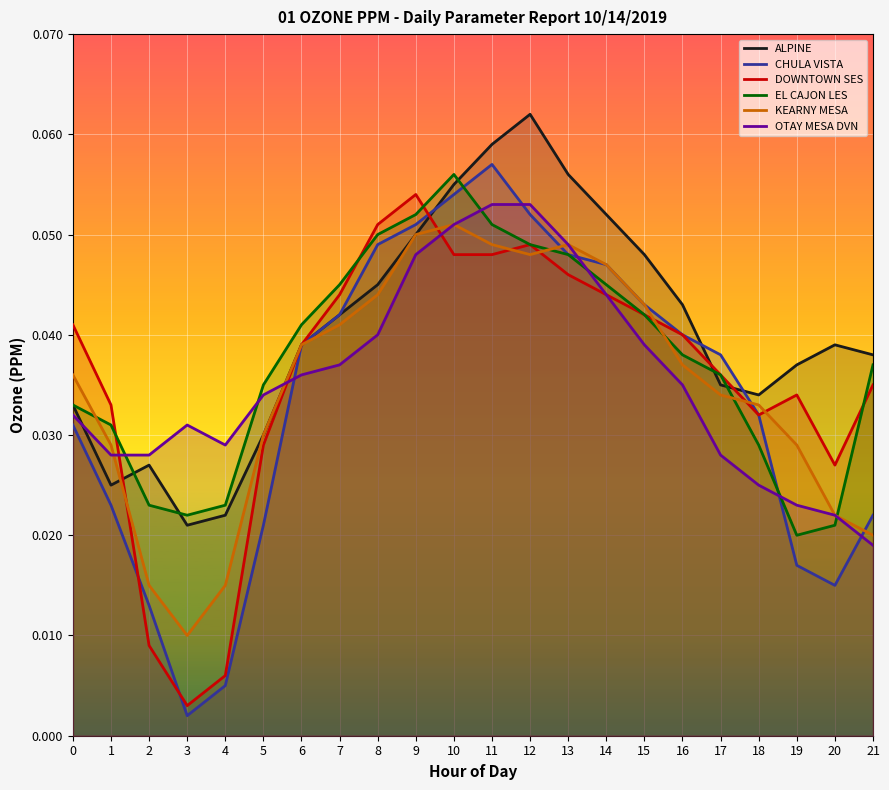

How many lines are shown in the chart?

6